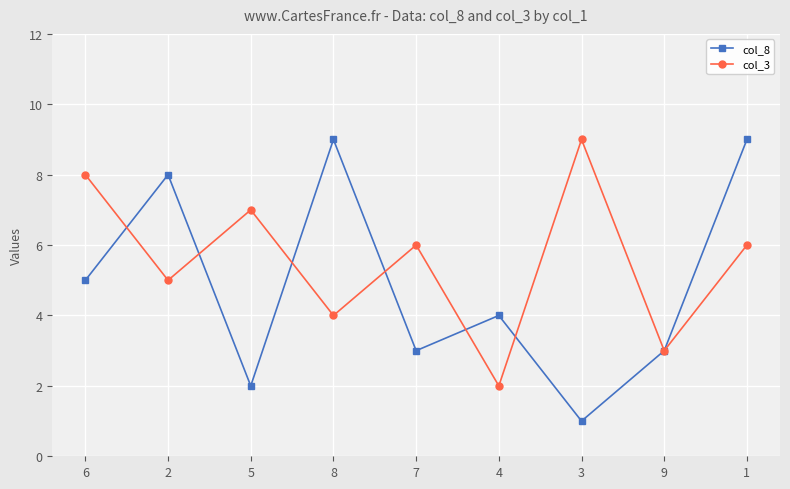

Does the chart display data point markers on the line(s)?

Yes